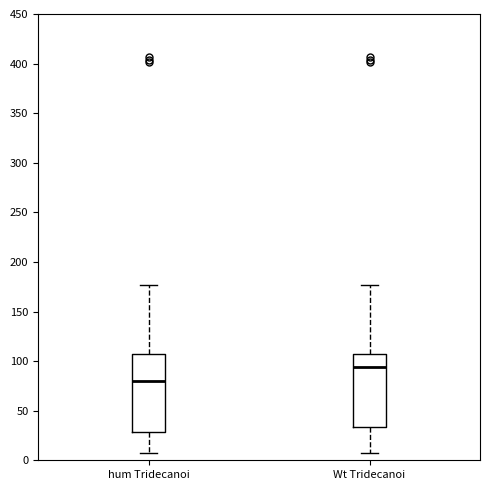

Reading left to right, transcribe this box plot: for each box, give where its median line is, the range the box spans, and where its two whiskers end, as read against the y-axis. The values are not printed on the chart, so give them approximately, as read against the axis.

hum Tridecanoi: median 80, box 30 to 105, whiskers 10 to 175
Wt Tridecanoi: median 95, box 35 to 105, whiskers 10 to 175